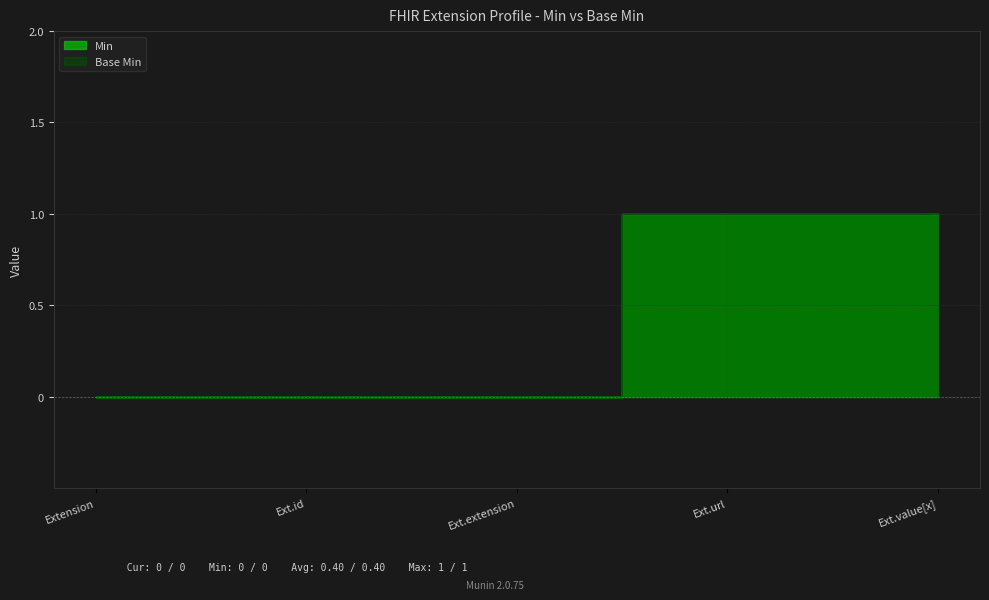

What is the maximum value shown in the chart?

1